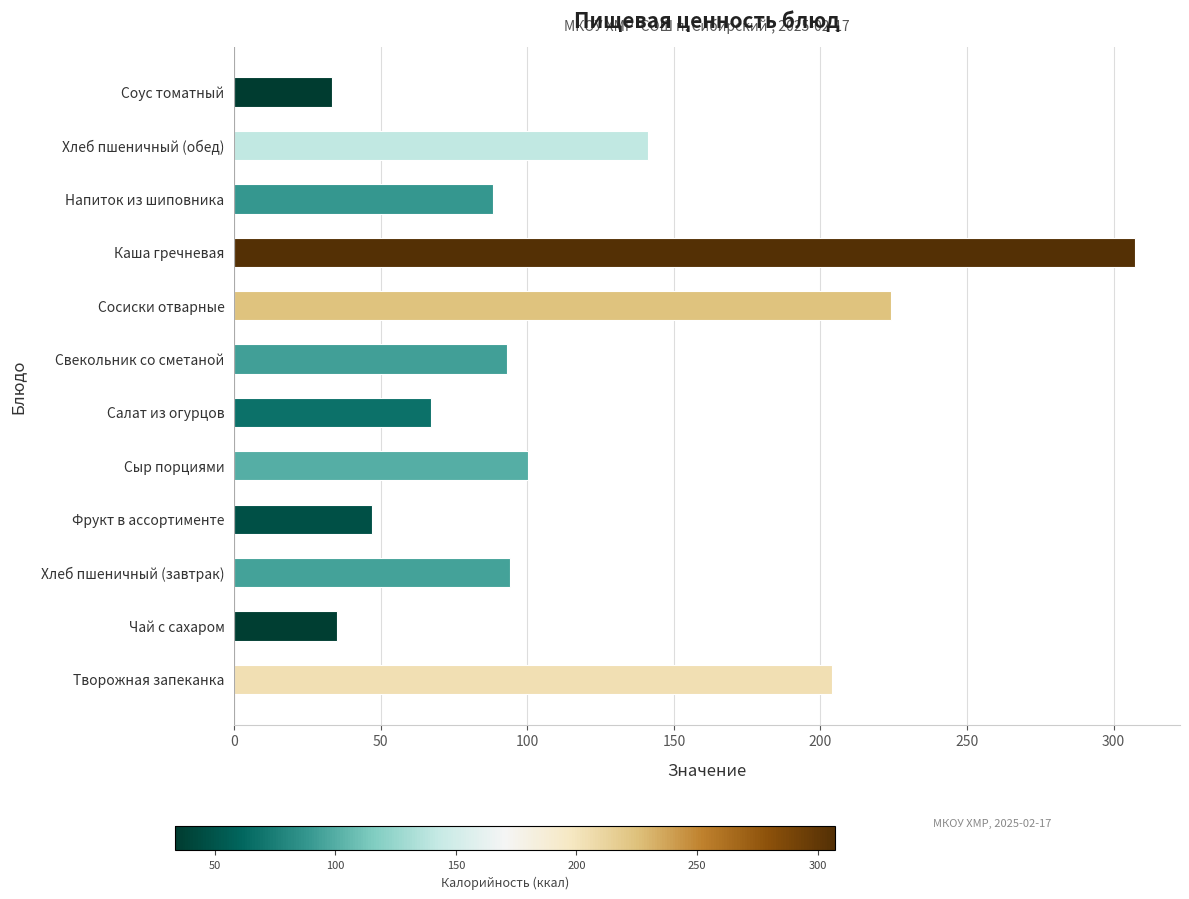

Is it true that the value at Фрукт в ассортименте is 47.0?

True